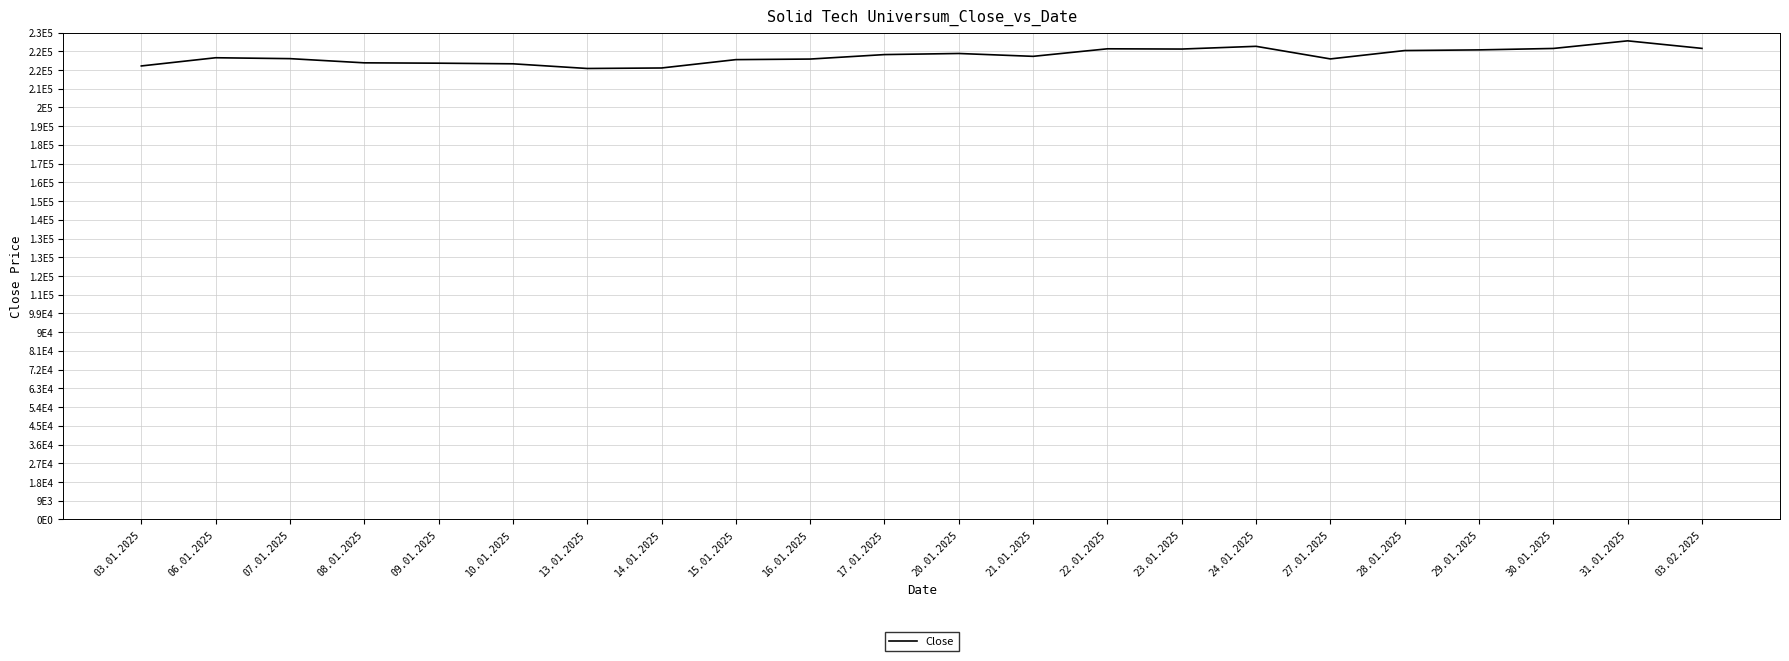

Reading left to right, transcribe all the data shown in this chart.

03.01.2025=217583	06.01.2025=221518	07.01.2025=221089	08.01.2025=219077	09.01.2025=218908	10.01.2025=218611	13.01.2025=216366	14.01.2025=216606	15.01.2025=220613	16.01.2025=220890	17.01.2025=223034	20.01.2025=223564	21.01.2025=222191	22.01.2025=225810	23.01.2025=225694	24.01.2025=227000	27.01.2025=220956	28.01.2025=224971	29.01.2025=225288	30.01.2025=225975	31.01.2025=229628	03.02.2025=226010